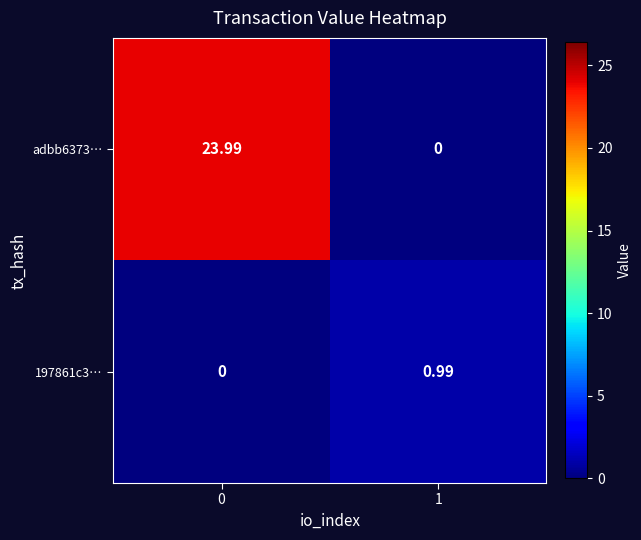

Which series has the widest spread of values?

adbb6373…